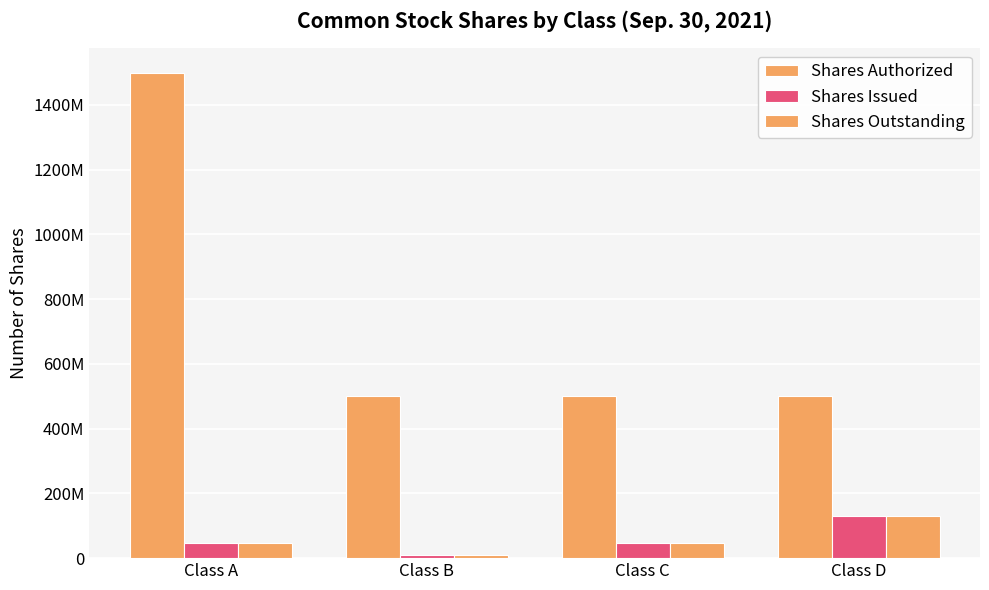

What is the greatest value displayed?

1500000000